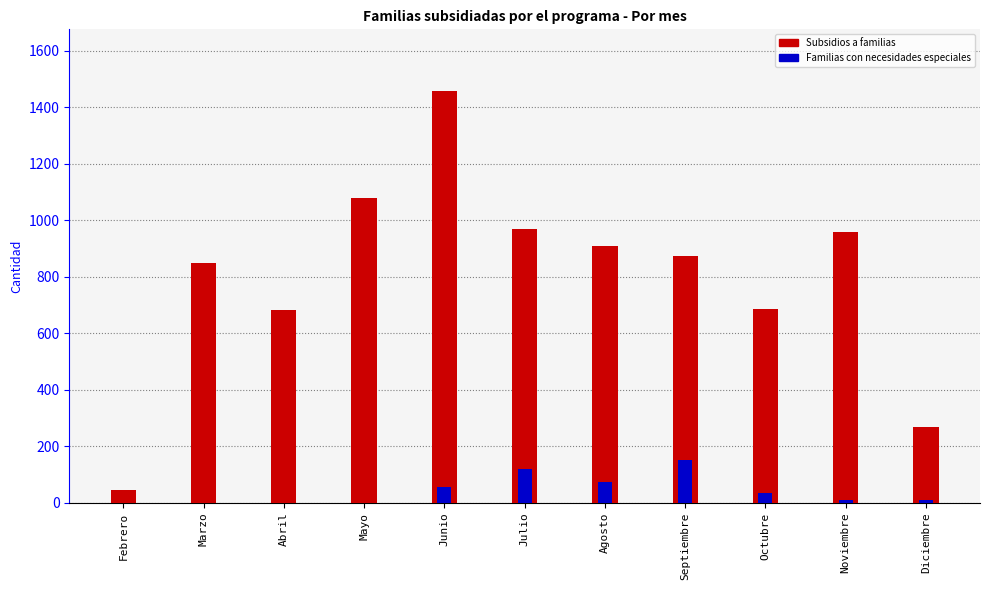

What is the value of the Subsidios a familias bar at the 1st from the left?

46